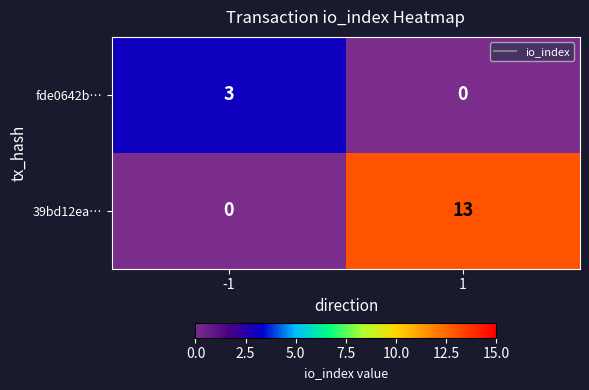

Which series has the largest range (max minus min)?

39bd12ea…